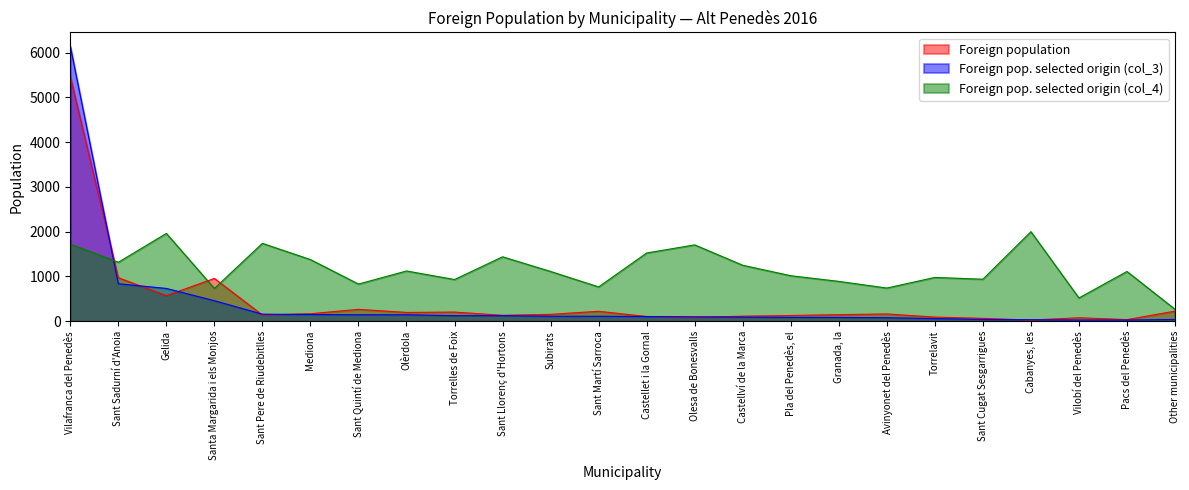

What value does the Foreign population series have at Sant Quintí de Mediona, to the nearest 100?

300